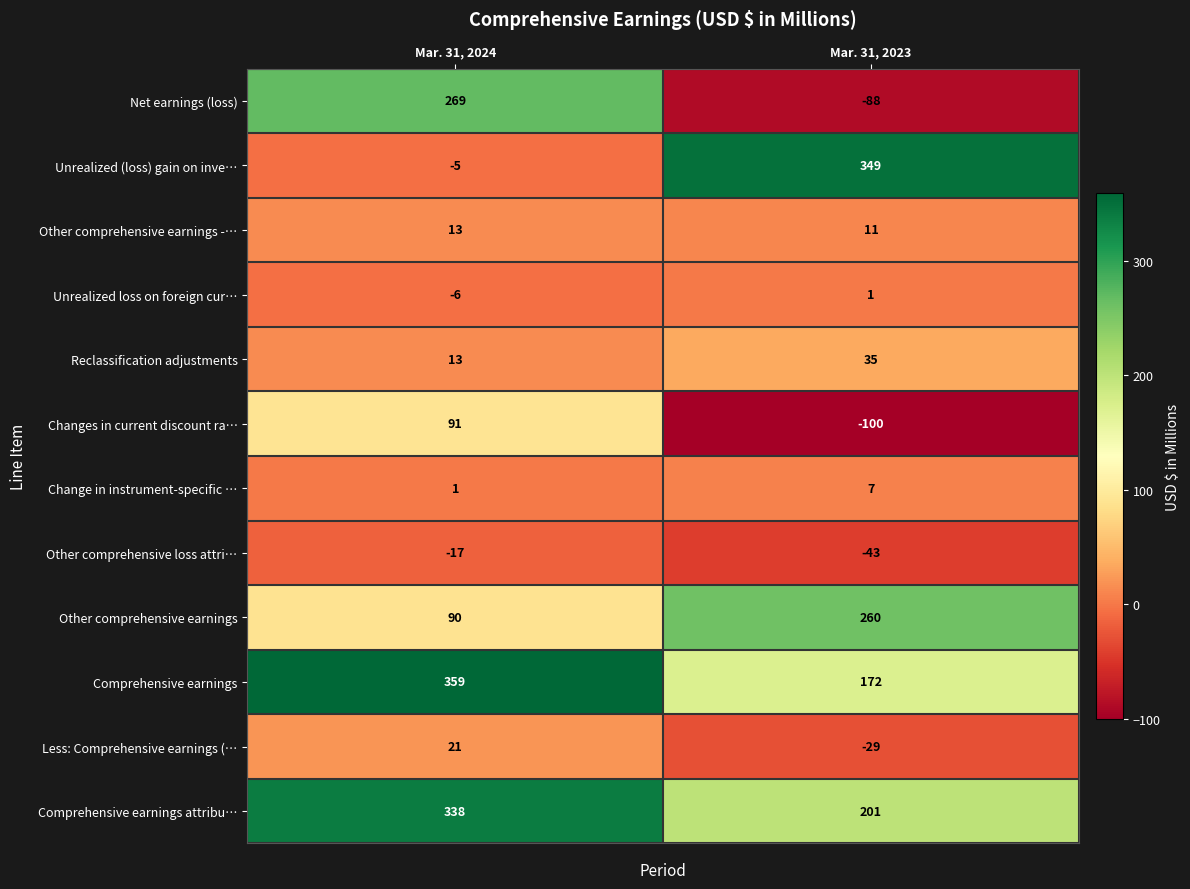

What is the total value across all series at Mar. 31, 2024?

1167